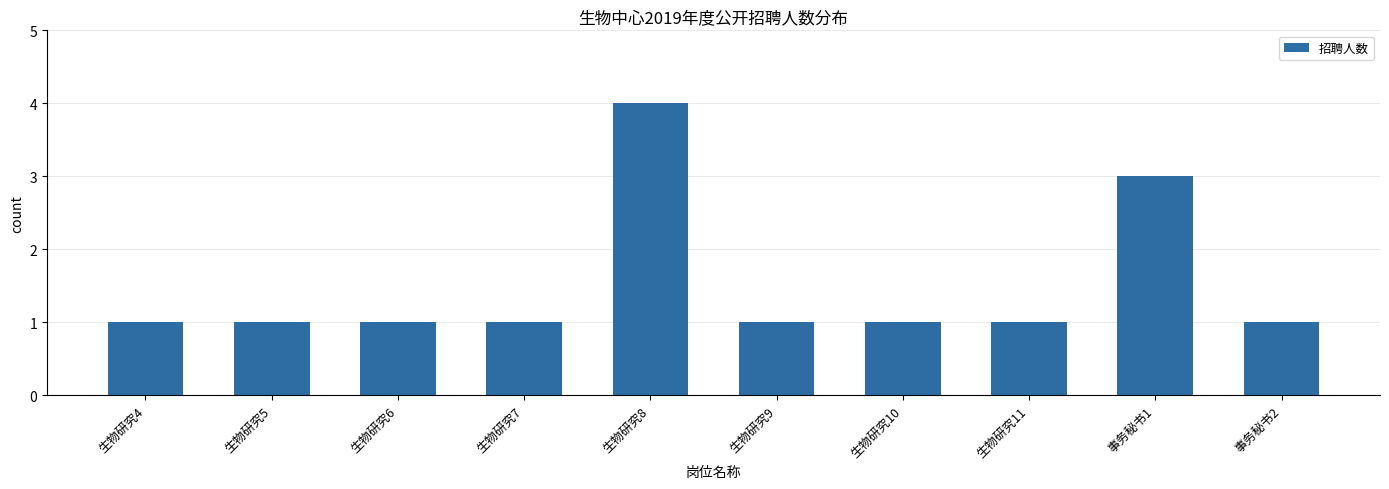

Which label corresponds to the largest value in the chart?

生物研究8